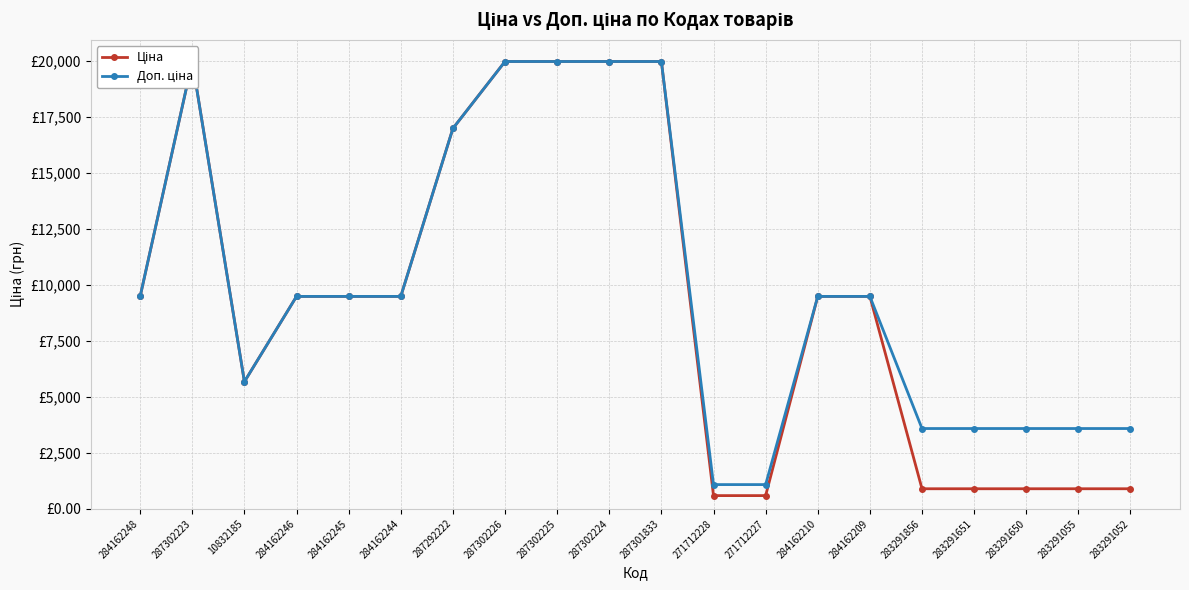

What is the total value across all series at 10832185?

11347.6